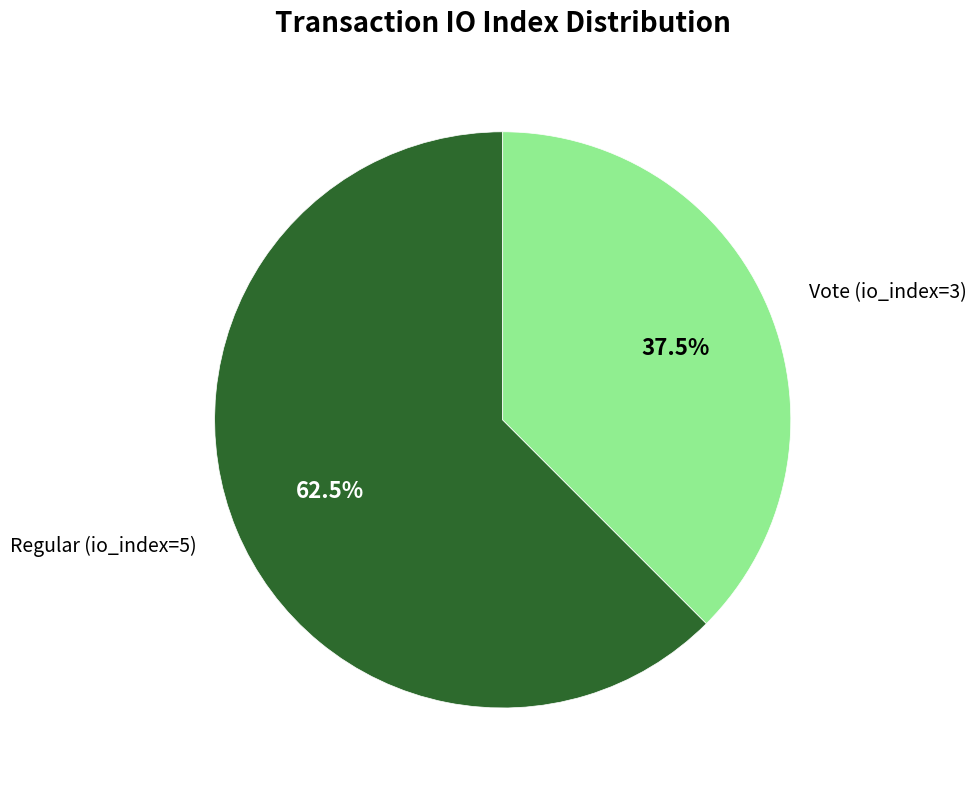

To the nearest percent, what is the combined percentage of Regular (io_index=5) and Vote (io_index=3)?

100%